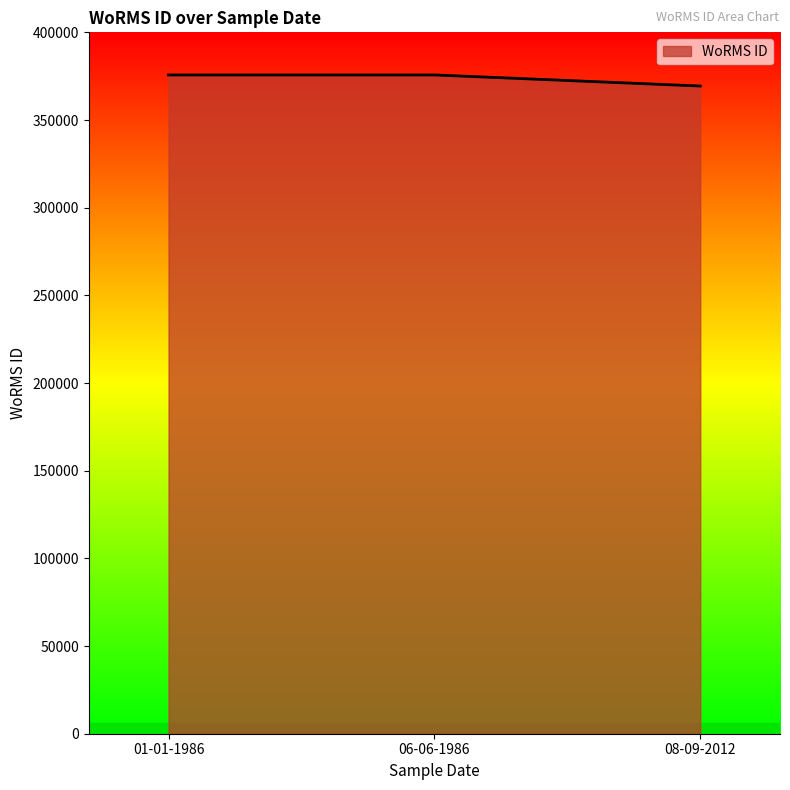

The value at 06-06-1986 is 375699. True or false?

True